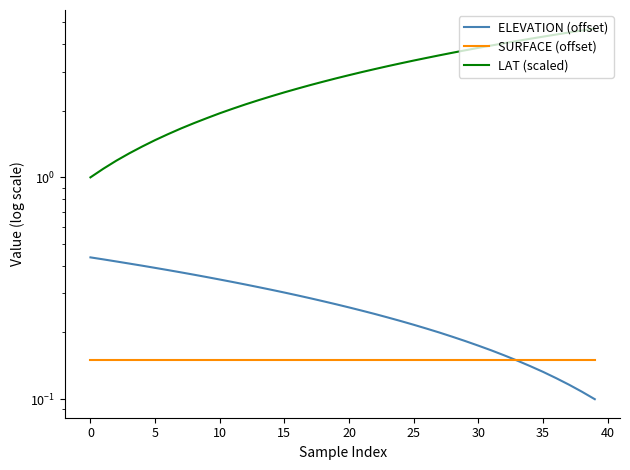

At 25, list the series in order from largest to smallest.

LAT (scaled), ELEVATION (offset), SURFACE (offset)